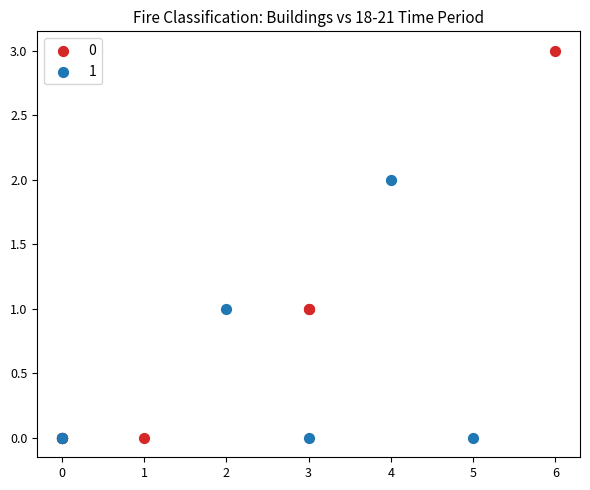

What are all the series names shown in the legend?

0, 1